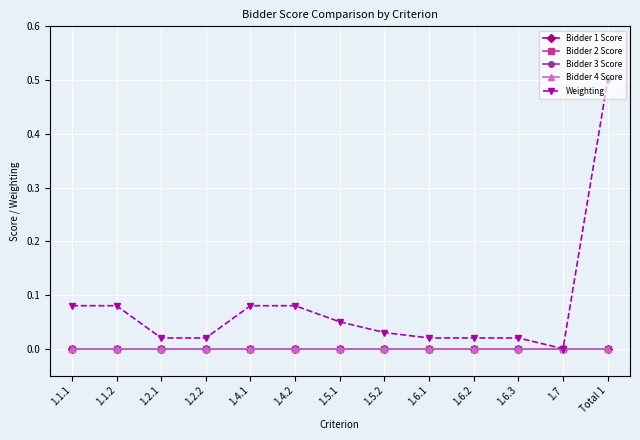

Is this an area chart (filled region under the line)?

No